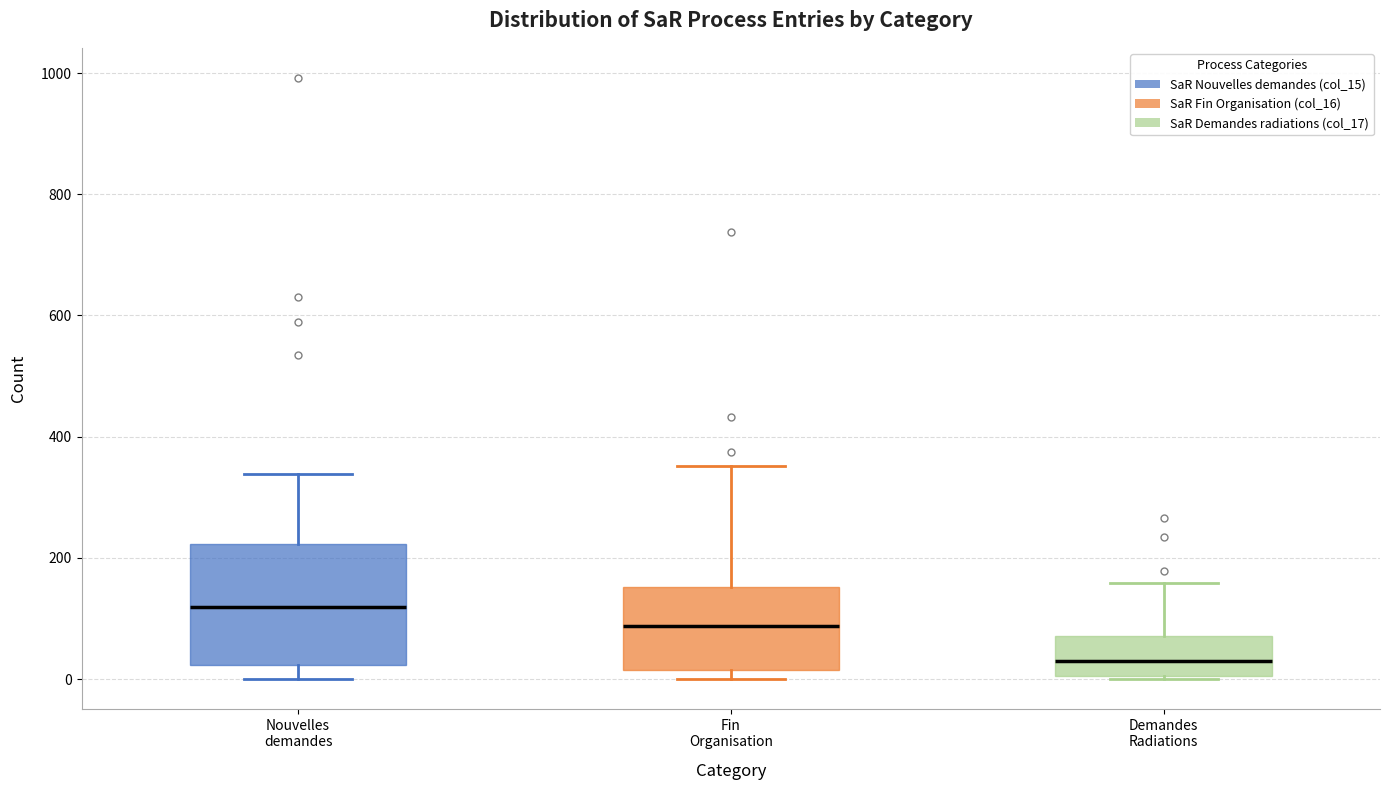

Where does the upper whisker of the box for Fin Organisation end on the y-axis? The values are not printed on the chart, so give them approximately, as read against the axis.

360